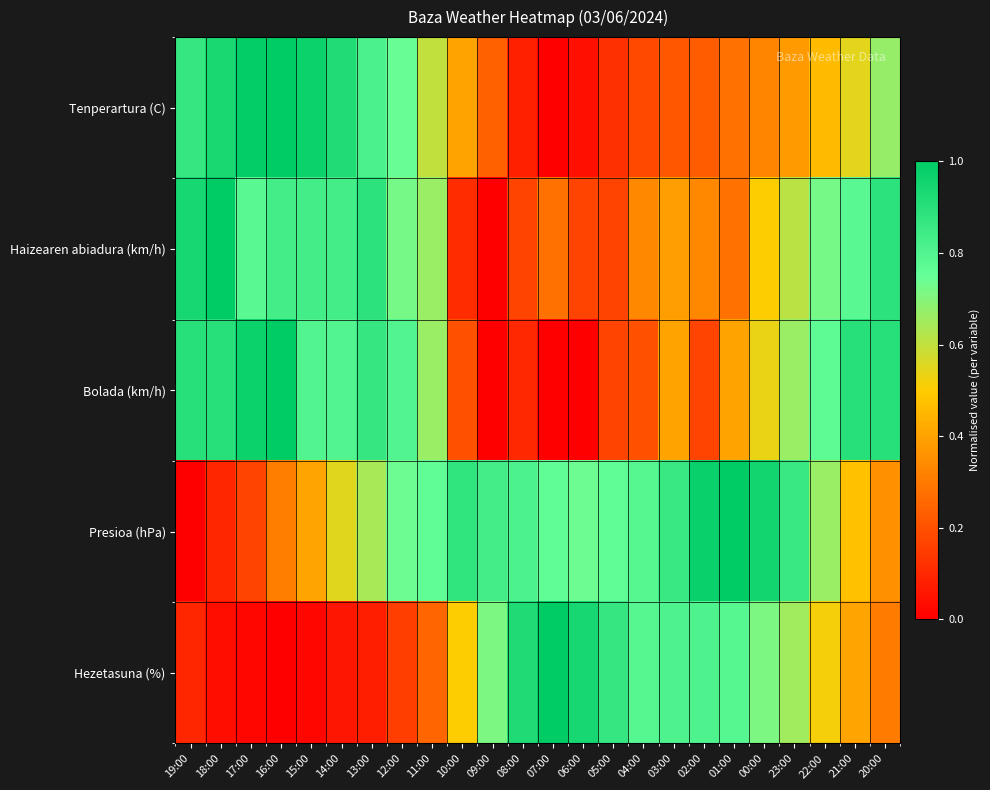

Reading left to right, what are all the values shown in this chart?

Tenperartura (C): 19:00=0.9	18:00=0.9	17:00=1.0	16:00=1.0	15:00=1.0	14:00=0.9	13:00=0.8	12:00=0.7	11:00=0.6	10:00=0.4	09:00=0.2	08:00=0.1	07:00=0.0	06:00=0.0	05:00=0.1	04:00=0.2	03:00=0.2	02:00=0.2	01:00=0.3	00:00=0.3	23:00=0.4	22:00=0.5	21:00=0.5	20:00=0.7
Haizearen abiadura (km/h): 19:00=0.9	18:00=1.0	17:00=0.8	16:00=0.8	15:00=0.8	14:00=0.8	13:00=0.9	12:00=0.7	11:00=0.7	10:00=0.1	09:00=0.0	08:00=0.2	07:00=0.3	06:00=0.2	05:00=0.2	04:00=0.3	03:00=0.4	02:00=0.3	01:00=0.3	00:00=0.5	23:00=0.6	22:00=0.7	21:00=0.8	20:00=0.9
Bolada (km/h): 19:00=0.9	18:00=0.9	17:00=1.0	16:00=1.0	15:00=0.8	14:00=0.8	13:00=0.9	12:00=0.8	11:00=0.7	10:00=0.2	09:00=0.0	08:00=0.1	07:00=0.0	06:00=0.0	05:00=0.2	04:00=0.2	03:00=0.4	02:00=0.2	01:00=0.4	00:00=0.5	23:00=0.7	22:00=0.8	21:00=0.9	20:00=0.9
Presioa (hPa): 19:00=0.0	18:00=0.1	17:00=0.2	16:00=0.3	15:00=0.4	14:00=0.5	13:00=0.6	12:00=0.7	11:00=0.8	10:00=0.9	09:00=0.8	08:00=0.8	07:00=0.8	06:00=0.7	05:00=0.8	04:00=0.8	03:00=0.9	02:00=1.0	01:00=1.0	00:00=1.0	23:00=0.9	22:00=0.7	21:00=0.5	20:00=0.4
Hezetasuna (%): 19:00=0.1	18:00=0.0	17:00=0.0	16:00=0.0	15:00=0.0	14:00=0.1	13:00=0.1	12:00=0.2	11:00=0.2	10:00=0.5	09:00=0.7	08:00=0.9	07:00=1.0	06:00=0.9	05:00=0.9	04:00=0.8	03:00=0.8	02:00=0.8	01:00=0.8	00:00=0.7	23:00=0.7	22:00=0.5	21:00=0.4	20:00=0.3